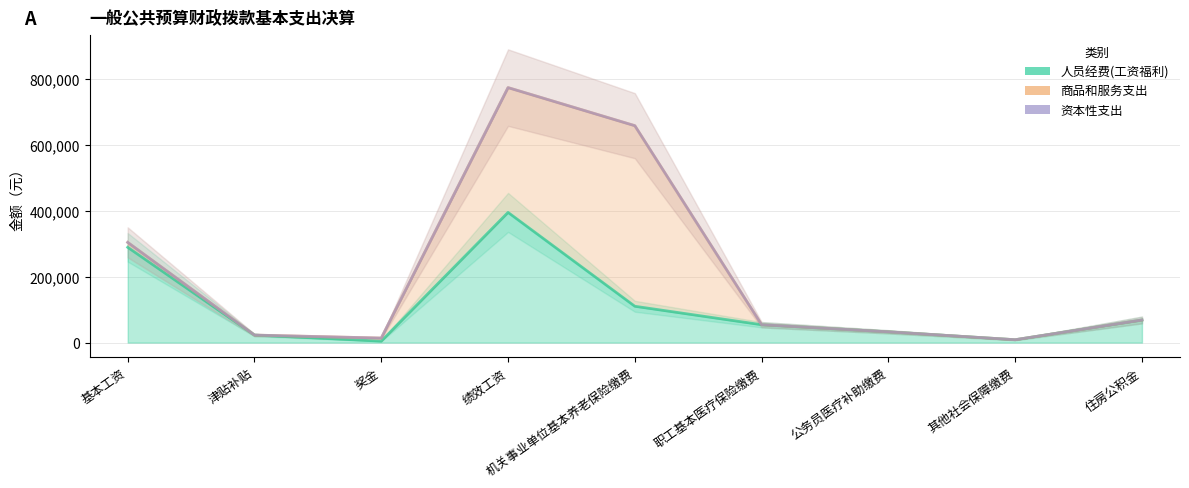

How many data points in 资本性支出 are less than 54295?

4